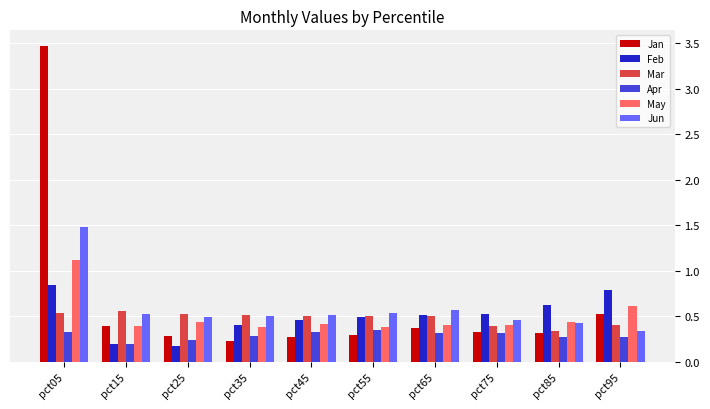

Is the value of Feb at pct95 greater than the value of Apr at pct85?

Yes